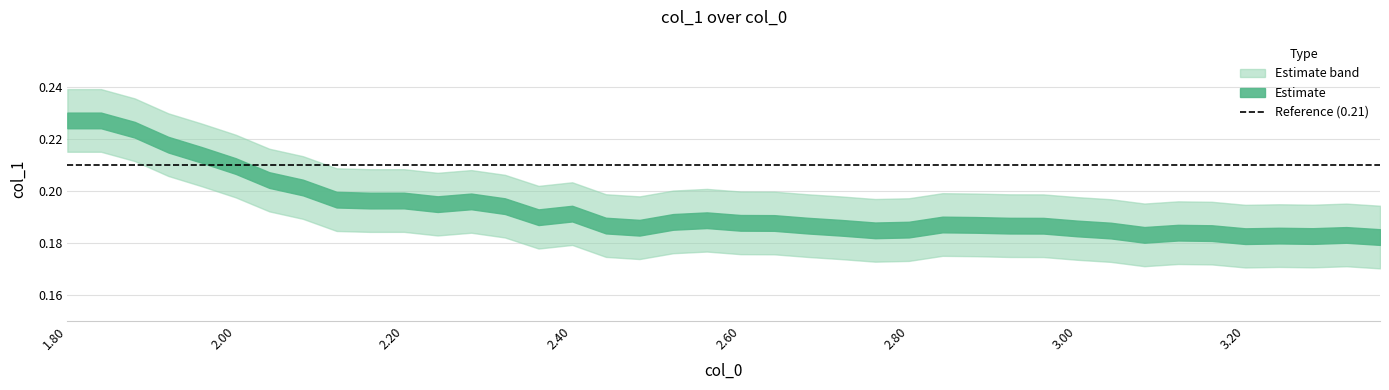

Reading left to right, transcribe all the data shown in this chart.

x: 0=1.8	1=1.8	2=1.9	3=1.9	4=2.0	5=2.0	6=2.0	7=2.1	8=2.1	9=2.2	10=2.2	11=2.2	12=2.3	13=2.3	14=2.4	15=2.4	16=2.4	17=2.5	18=2.5	19=2.6	20=2.6	21=2.6	22=2.7	23=2.7	24=2.8	25=2.8	26=2.8	27=2.9	28=2.9	29=3.0	30=3.0	31=3.0	32=3.1	33=3.1	34=3.2	35=3.2	36=3.2	37=3.3	38=3.3	39=3.4
y: 0=0.2	1=0.2	2=0.2	3=0.2	4=0.2	5=0.2	6=0.2	7=0.2	8=0.2	9=0.2	10=0.2	11=0.2	12=0.2	13=0.2	14=0.2	15=0.2	16=0.2	17=0.2	18=0.2	19=0.2	20=0.2	21=0.2	22=0.2	23=0.2	24=0.2	25=0.2	26=0.2	27=0.2	28=0.2	29=0.2	30=0.2	31=0.2	32=0.2	33=0.2	34=0.2	35=0.2	36=0.2	37=0.2	38=0.2	39=0.2